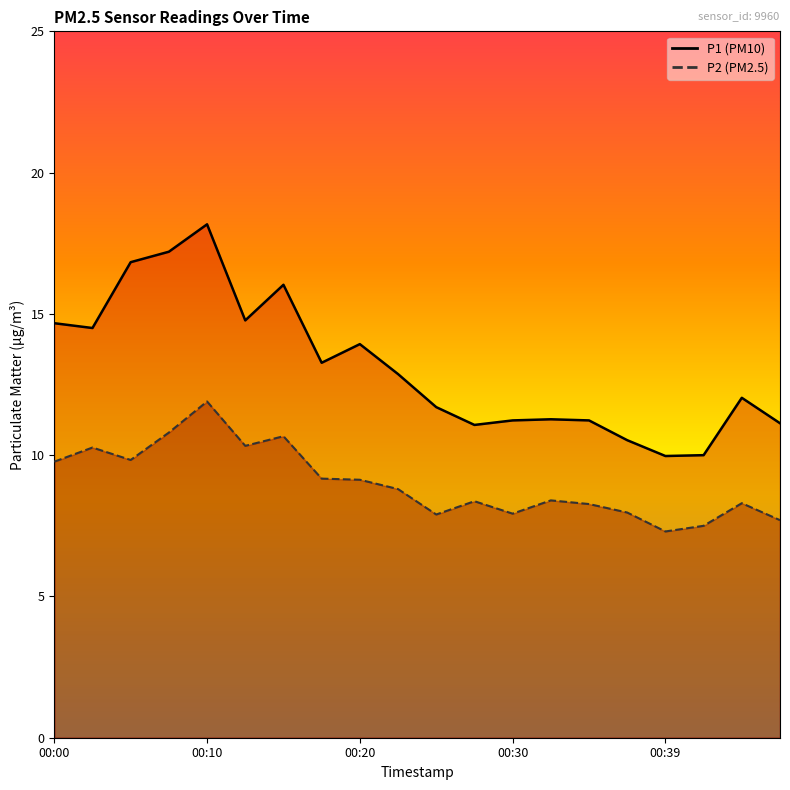

At how many categories does at least one series exceed 14?

7